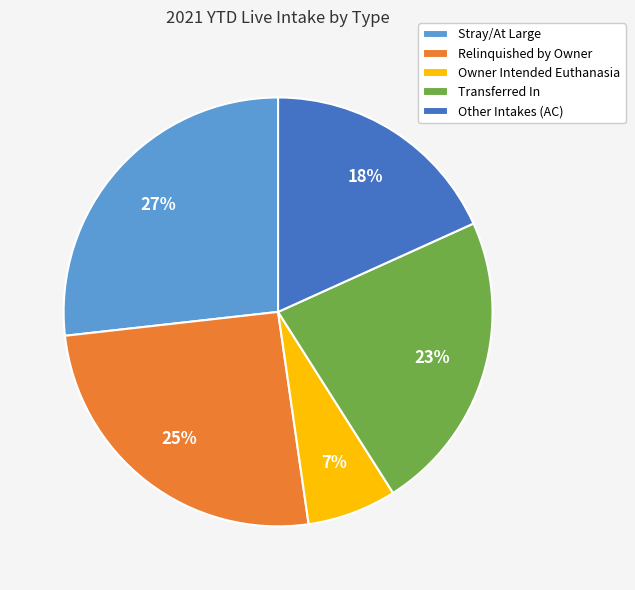

To the nearest percent, what portion does Stray/At Large represent?

27%